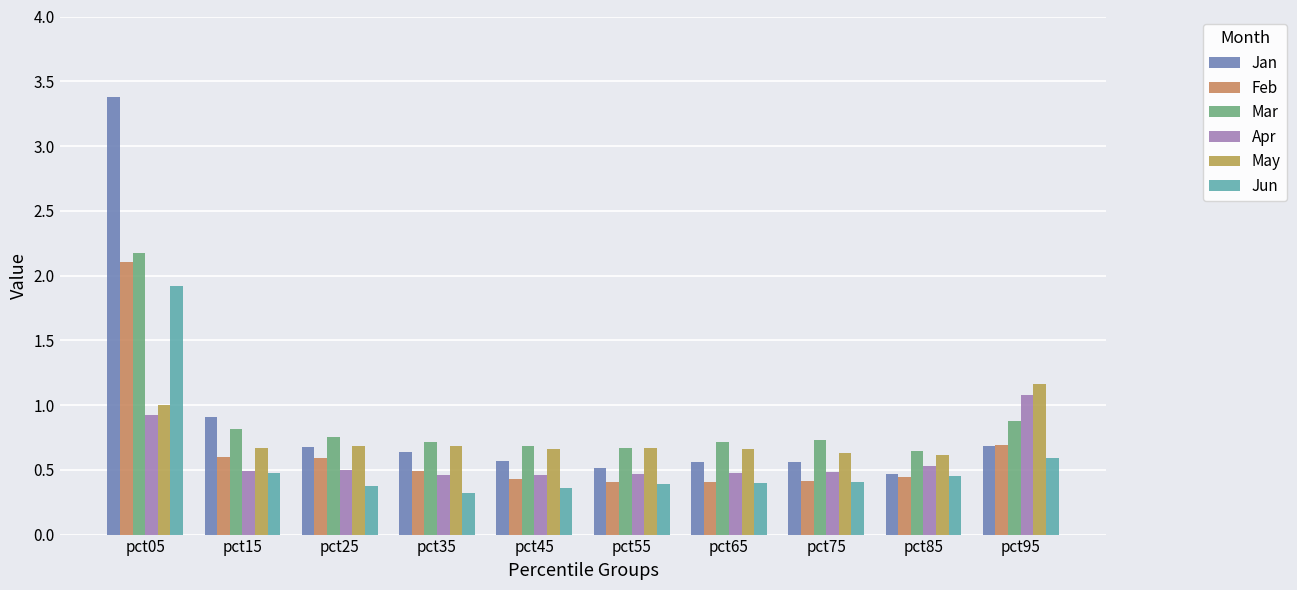

Are the bars horizontal?

No